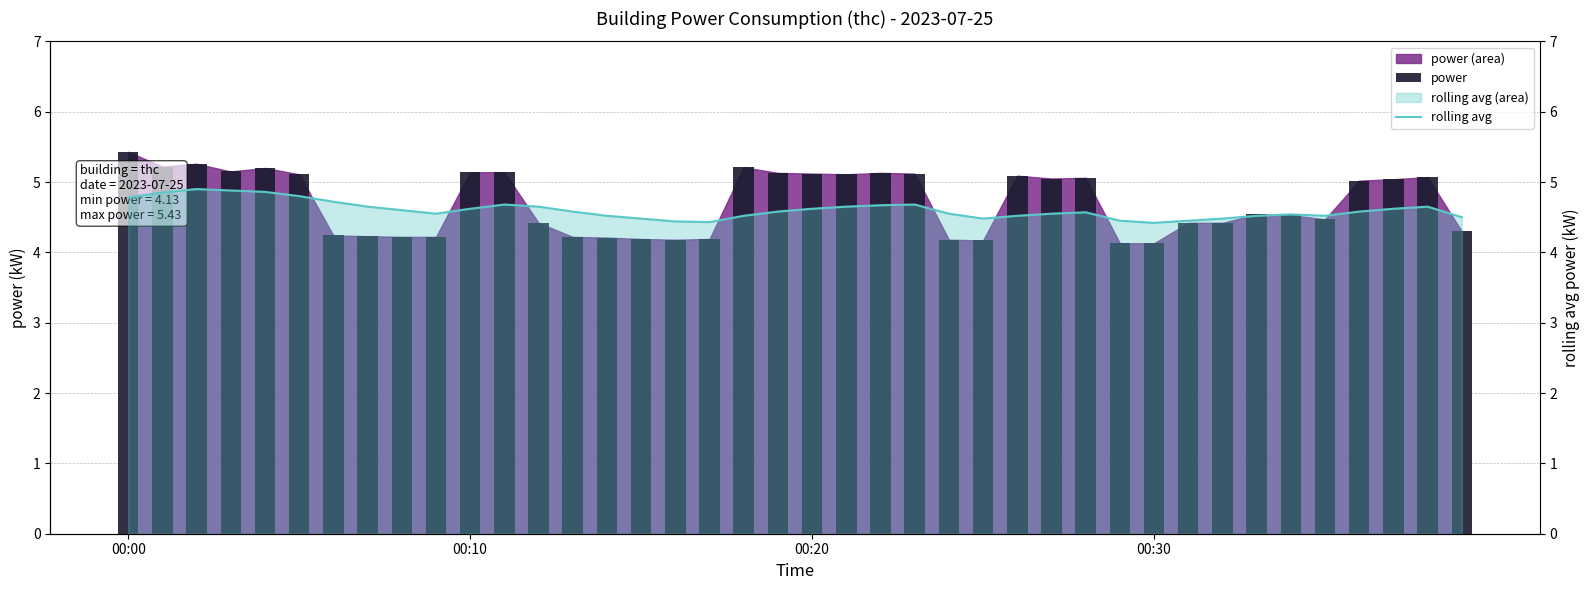

What is the greatest value displayed?

5.4